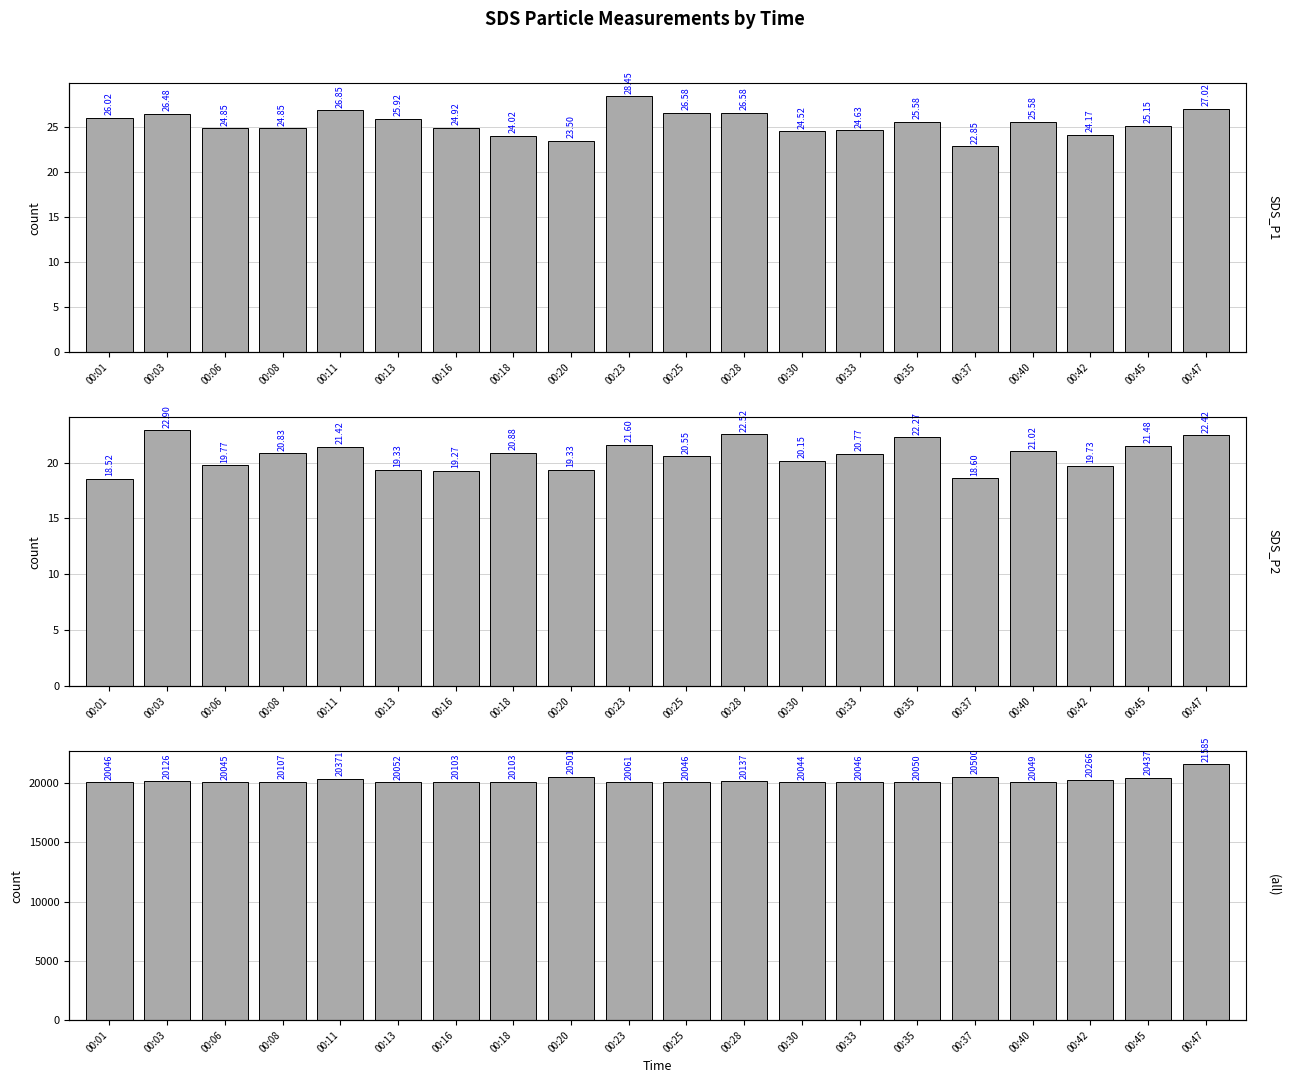

The SDS_P1 series shows 6.3 at 00:18. True or false?

False